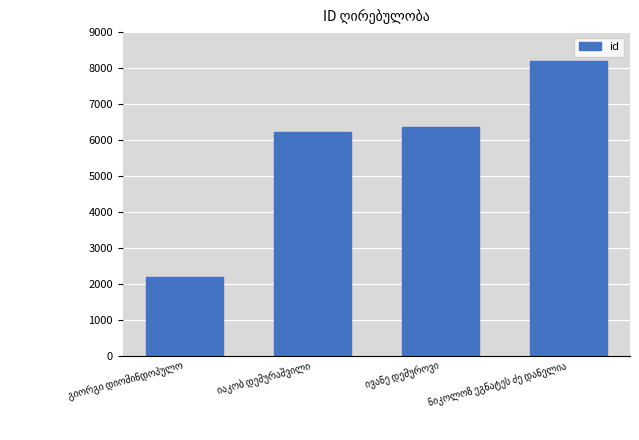

What is the greatest value displayed?

8196